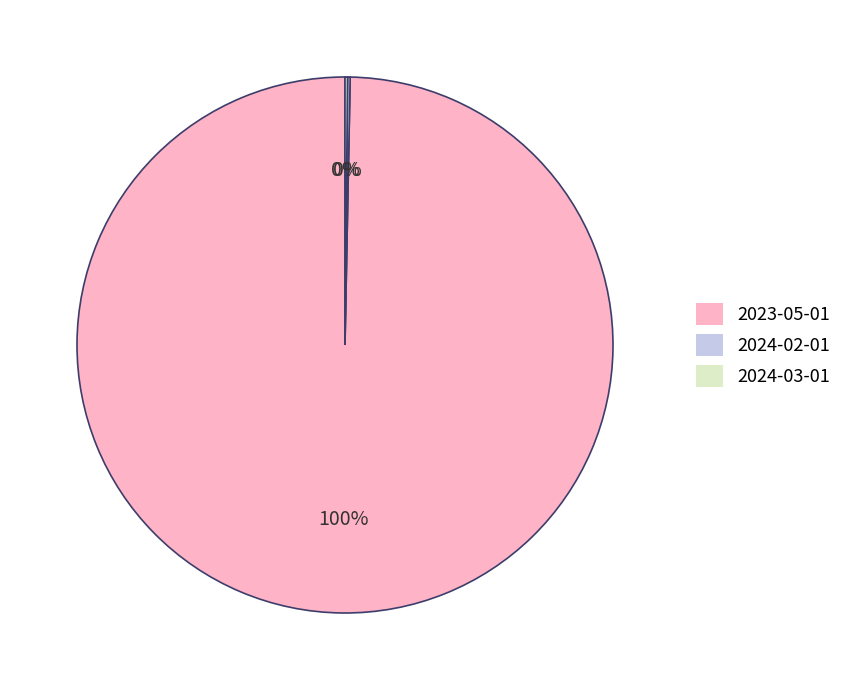

Is there any slice that represents more than half of the pie?

Yes